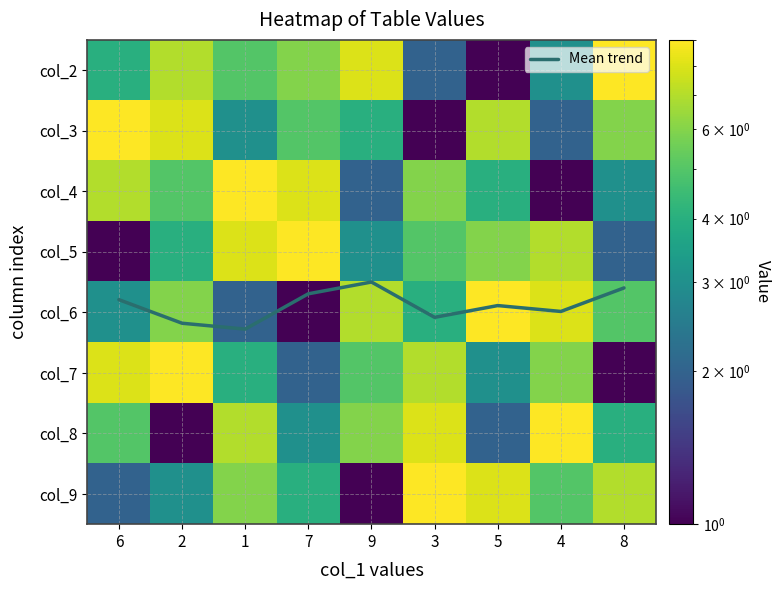

What is the spread (max minus min) of values at 5?

8.0